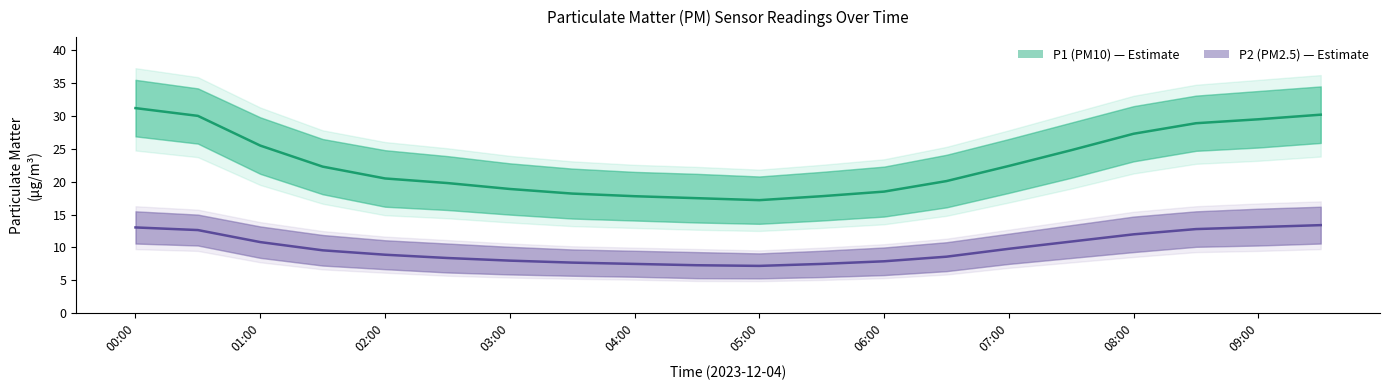

Count the number of data series in this chart.

2